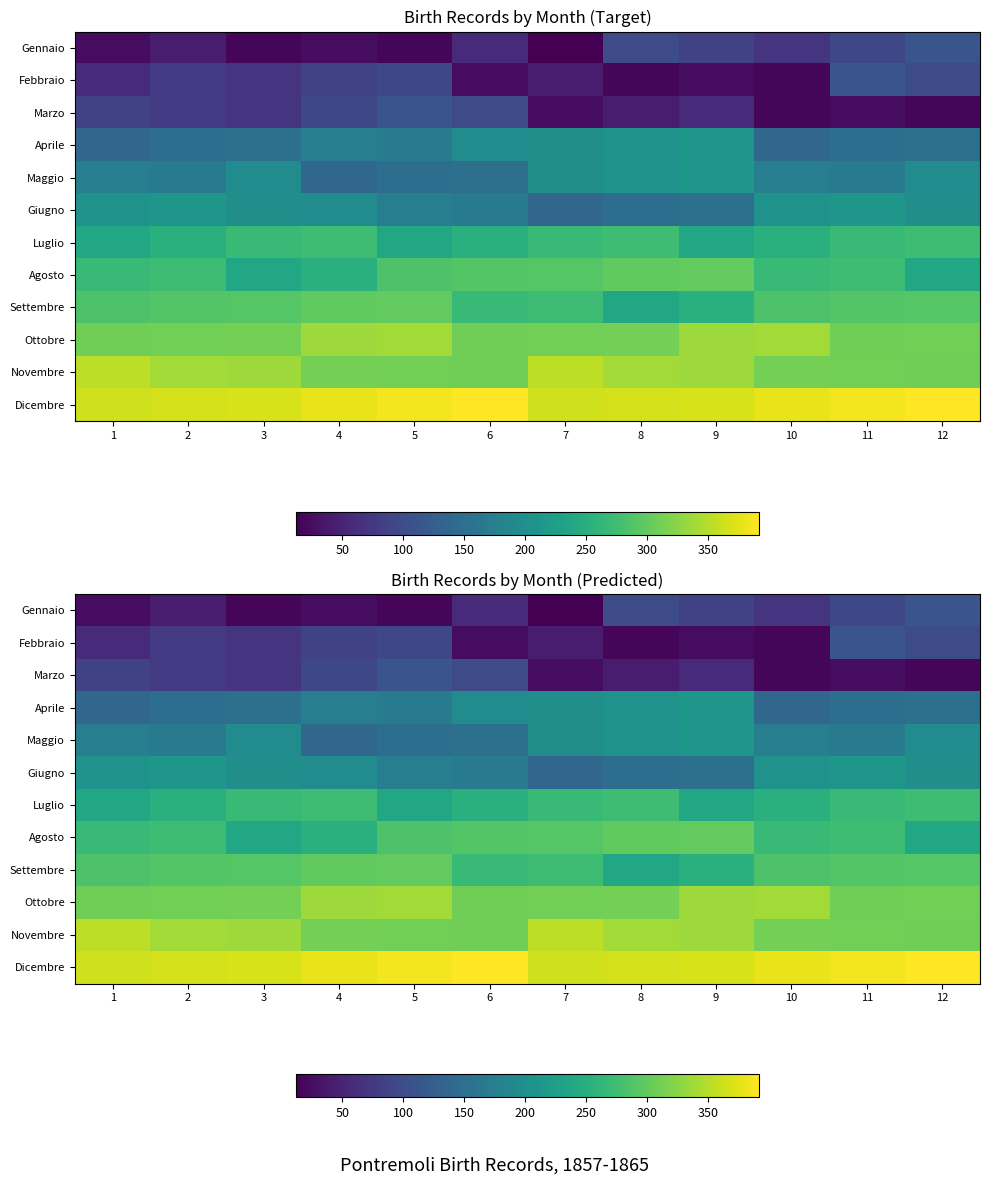

Which category has the lowest value in the Gennaio series?

7